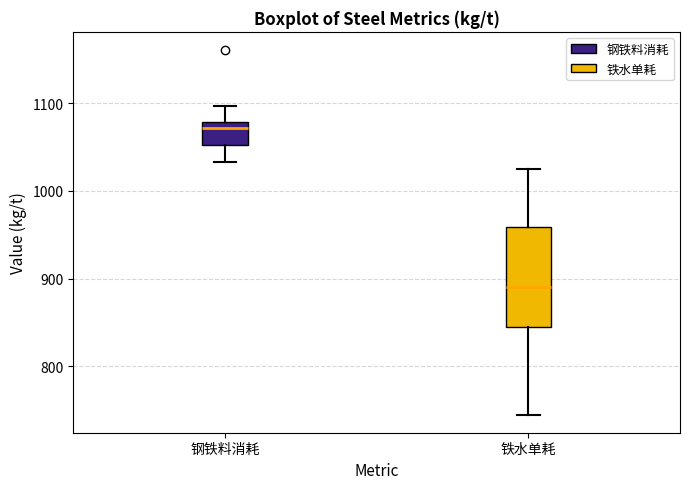

Reading left to right, read every box against the y-axis: the position of its median line, the range the box covers, and the ends of its whiskers. The values are not printed on the chart, so give them approximately, as read against the axis.

钢铁料消耗: median 1070, box 1050 to 1080, whiskers 1030 to 1100
铁水单耗: median 890, box 840 to 960, whiskers 740 to 1030